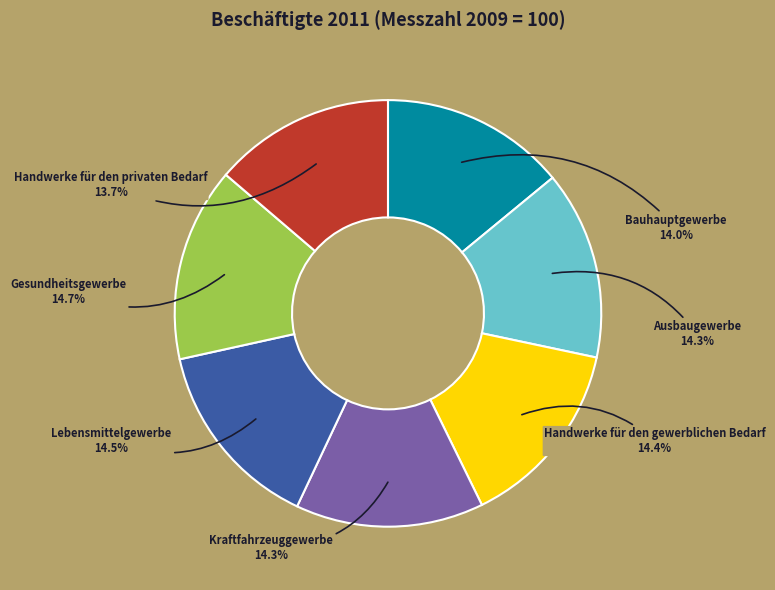

To the nearest percent, what percentage of the pie is Handwerke für den gewerblichen Bedarf?

14%